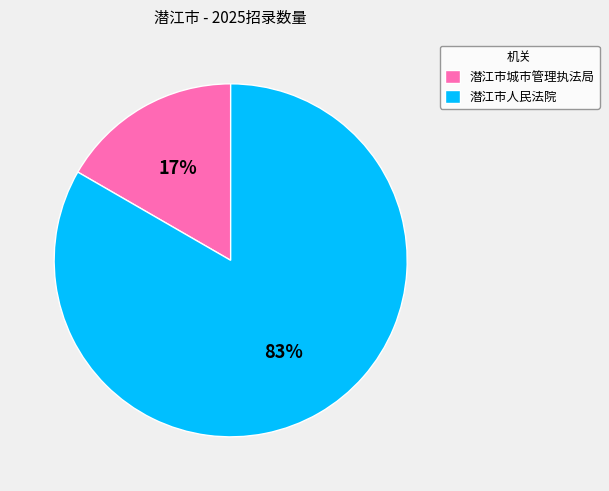

Combined, do 潜江市人民法院 and 潜江市城市管理执法局 account for over 50%?

Yes